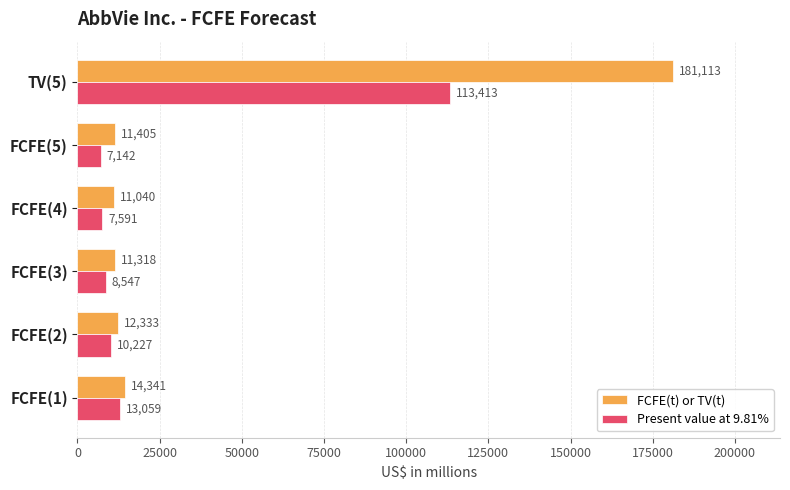

Which series has the largest total across all categories?

FCFE(t) or TV(t)